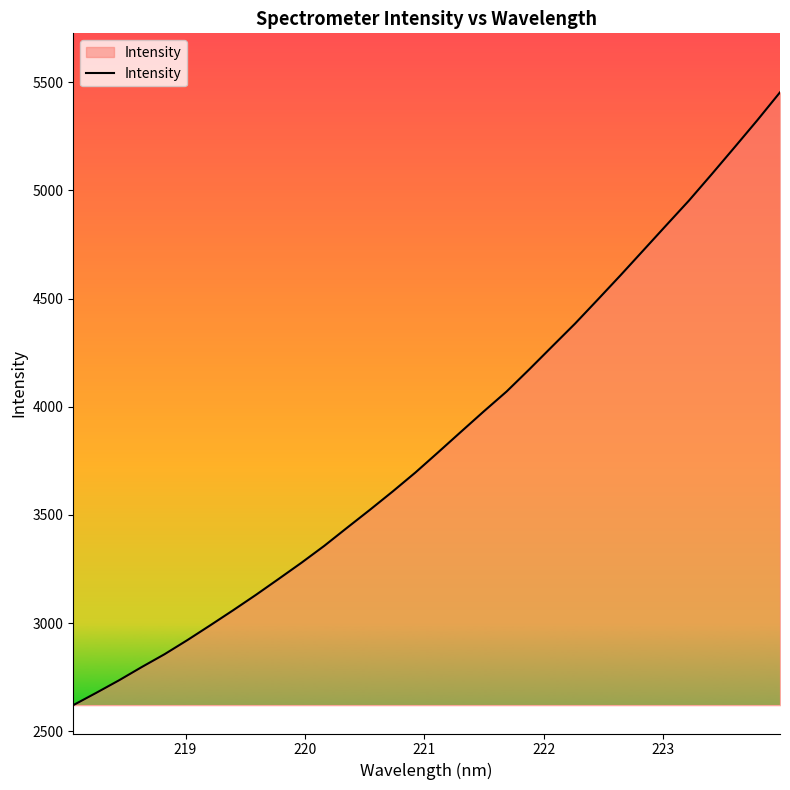

What is the greatest value displayed?

5452.7